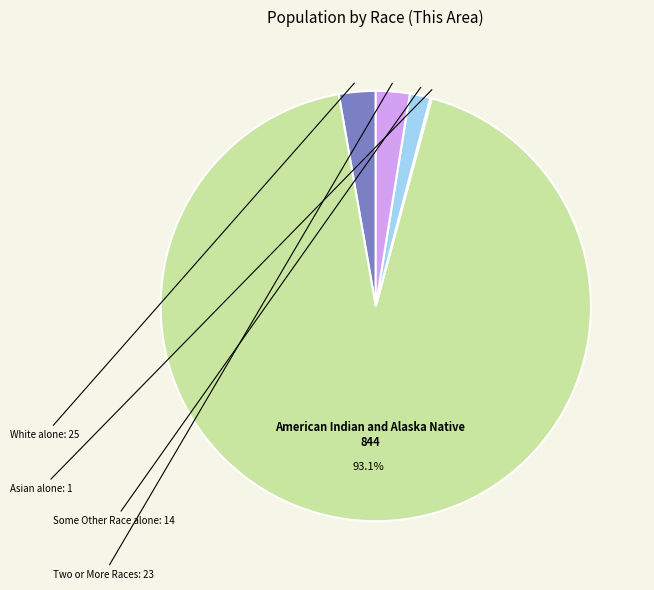

To the nearest percent, what is the difference between the largest and smallest slice percentages?

93%